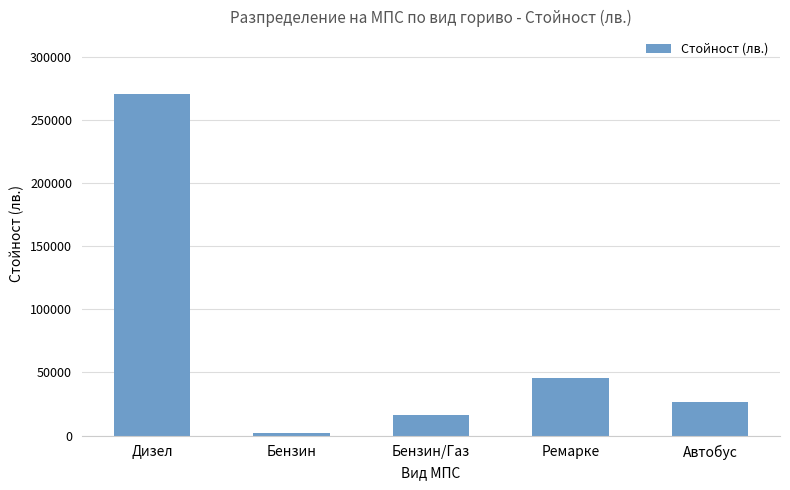

Count the number of data series in this chart.

1